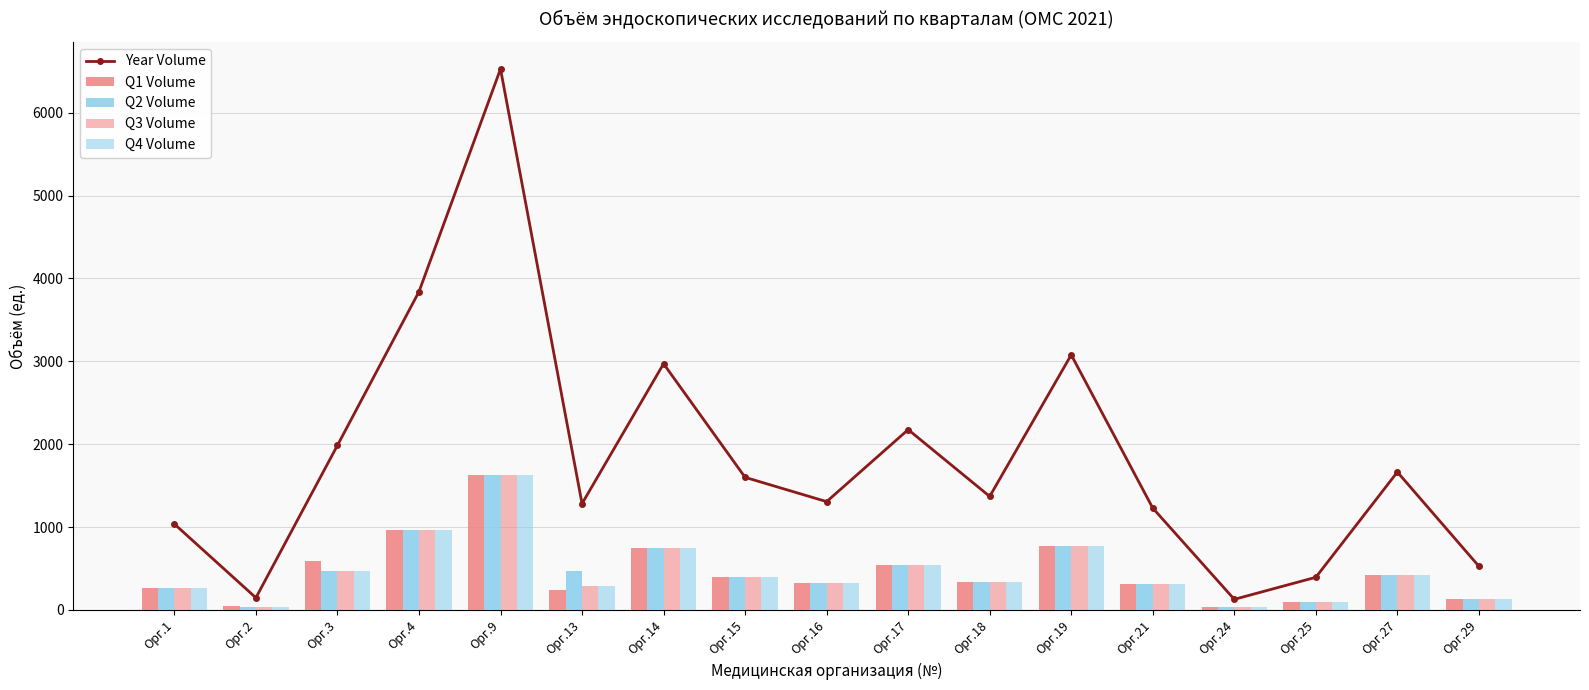

Is the value of Year Volume at Орг.13 greater than the value of Q1 Volume at Орг.21?

Yes